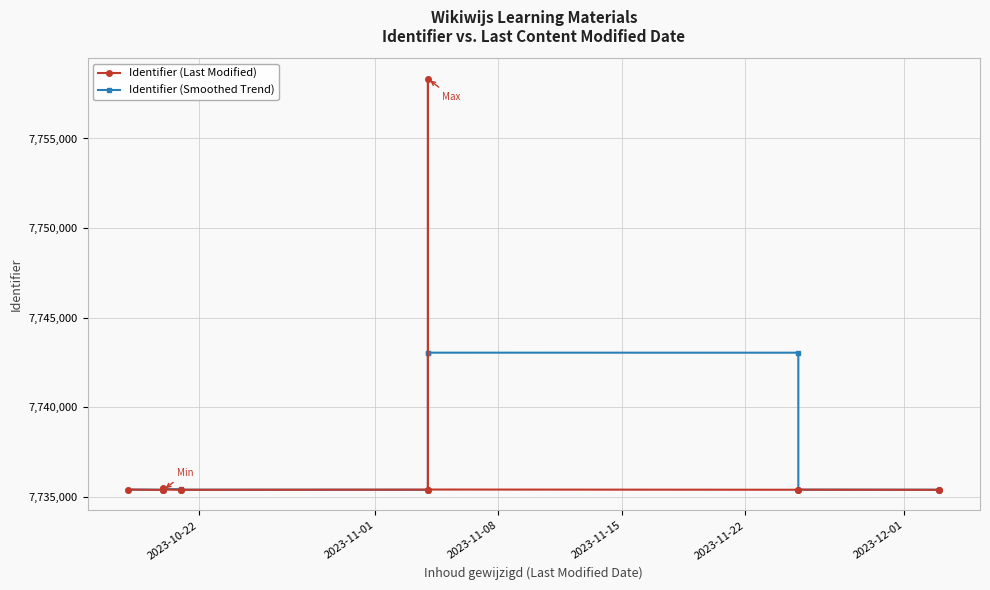

Does the chart display data point markers on the line(s)?

Yes